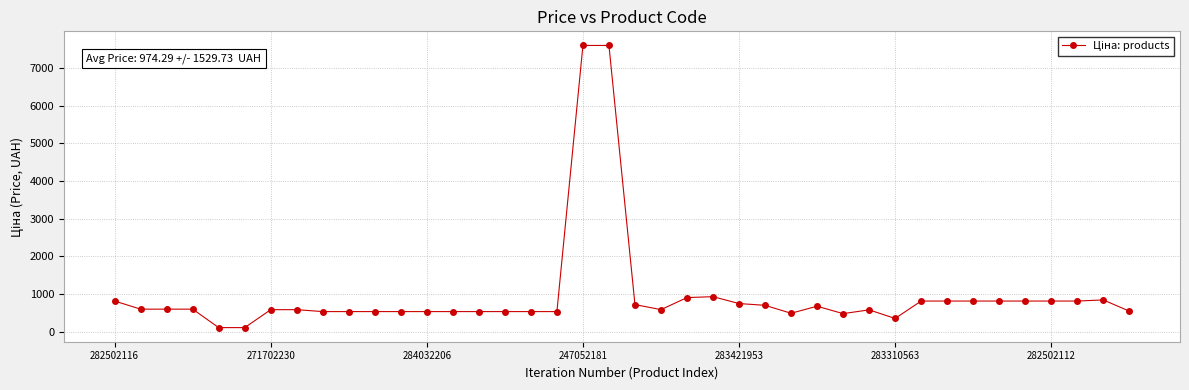

What is the difference between the second highest and second lowest values?

7482.4